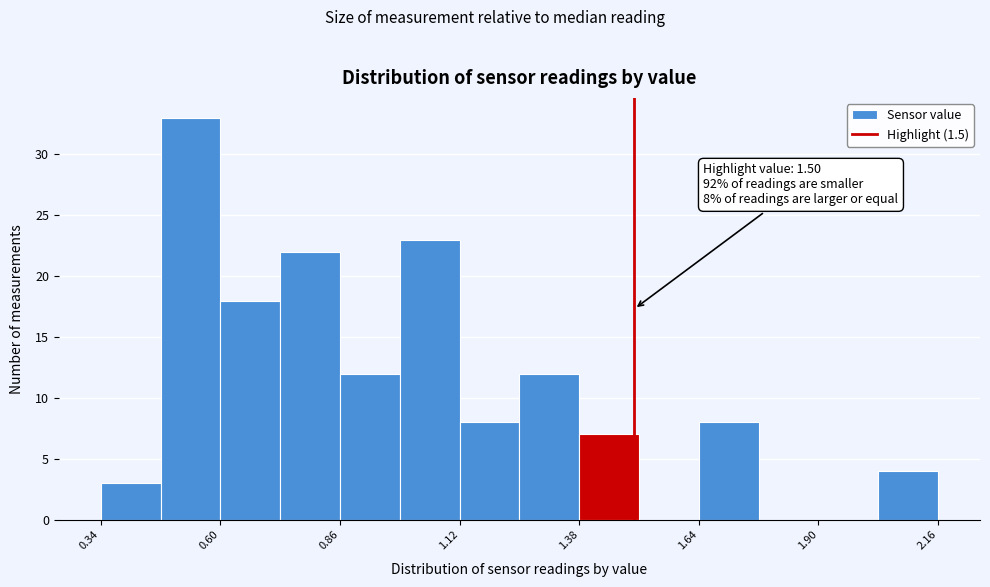

Read against the x-axis, roughly where is the centre of the tallest bar?

0.55